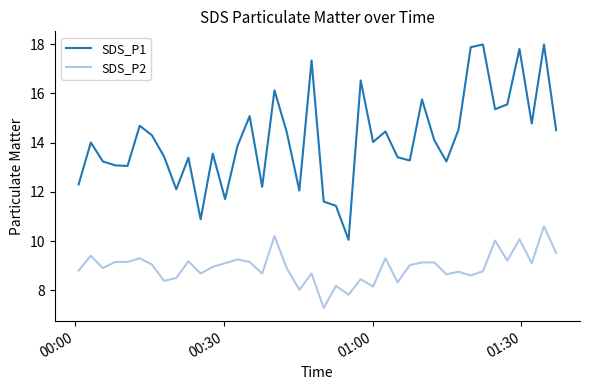

List the series in order of their overall mean, highest first.

SDS_P1, SDS_P2